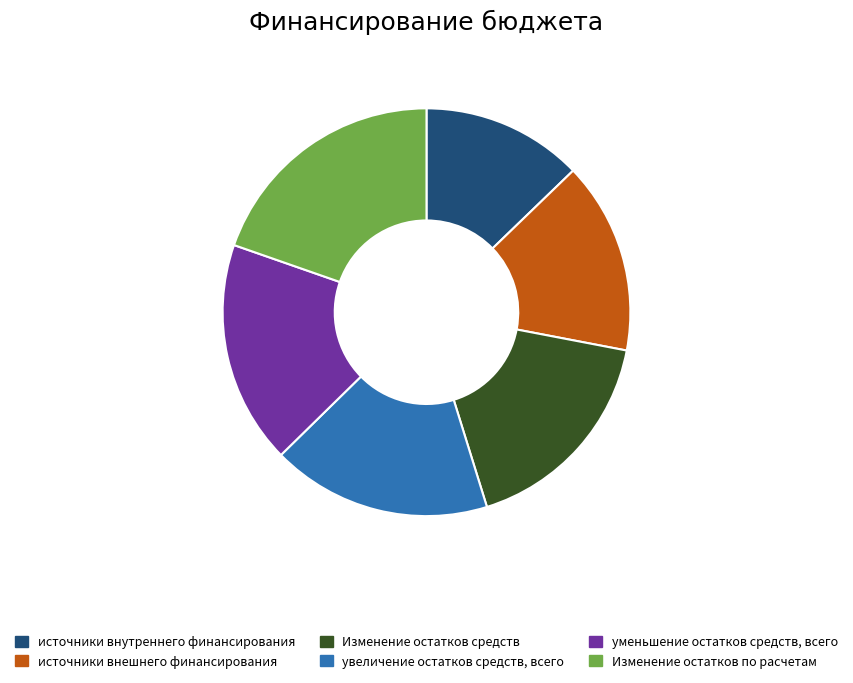

Is it true that источники внутреннего финансирования is 18% of the pie?

False